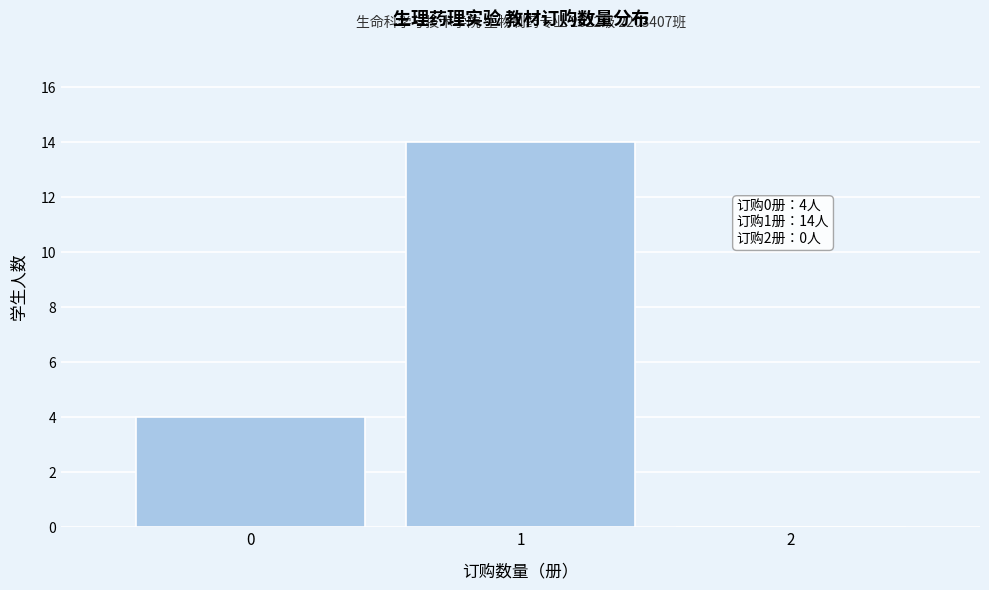

Over which range of the x-axis is the bar tallest?

0.5 to 1.5